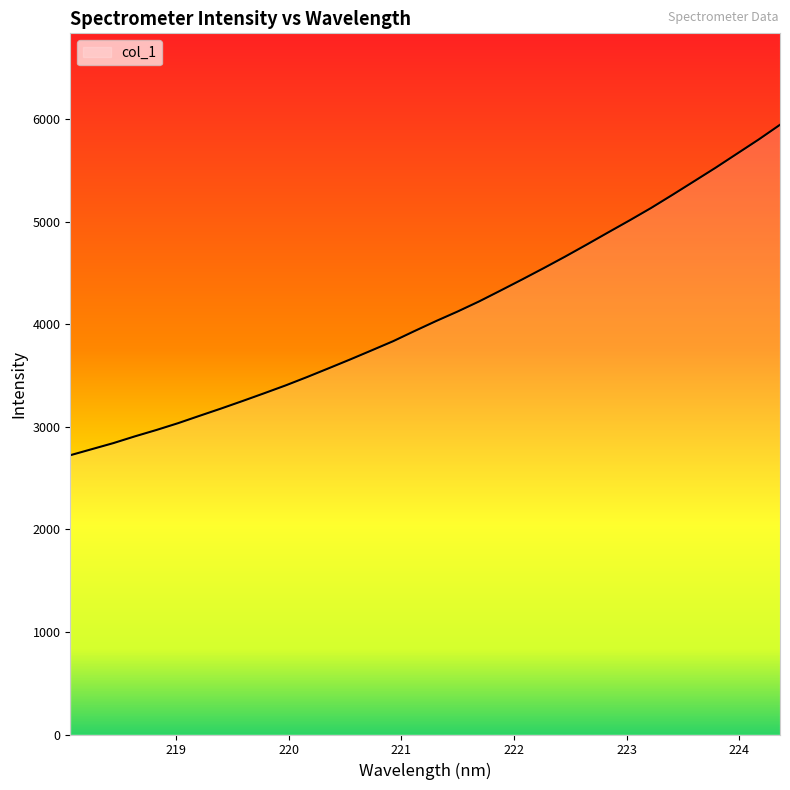

How many distinct data groups are displayed?

1